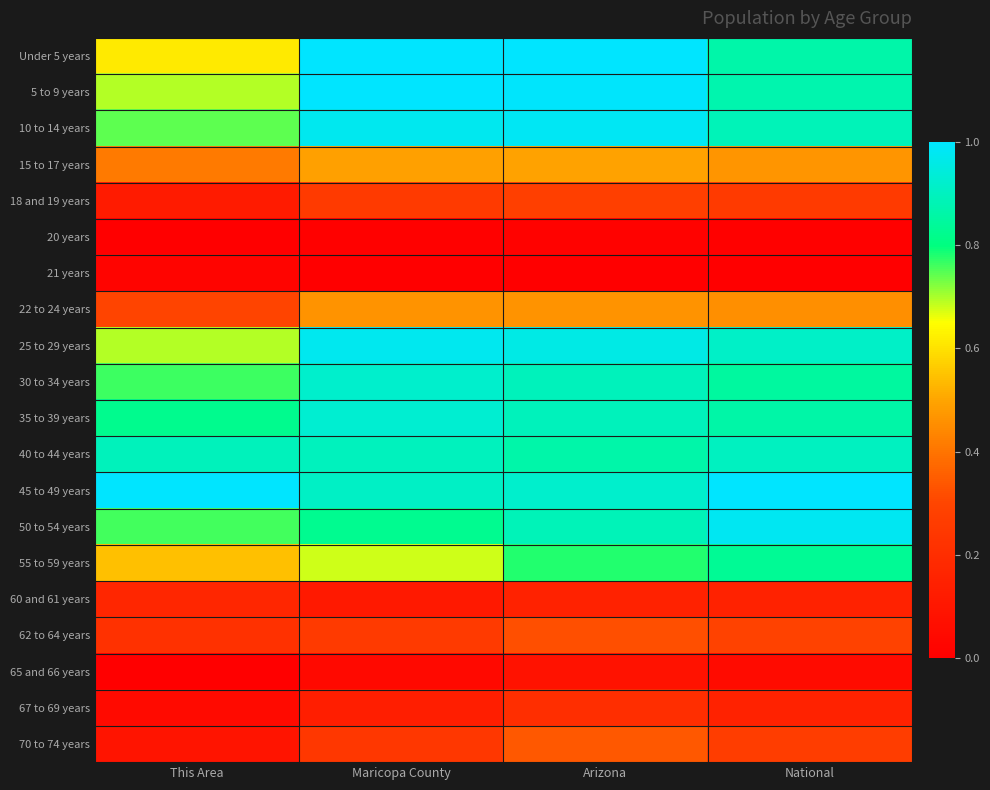

How many distinct data groups are displayed?

20